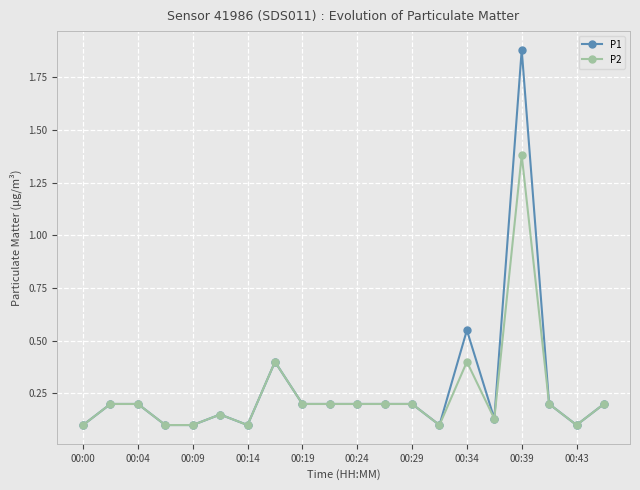

List the series in order of their peak value, lowest first.

P2, P1